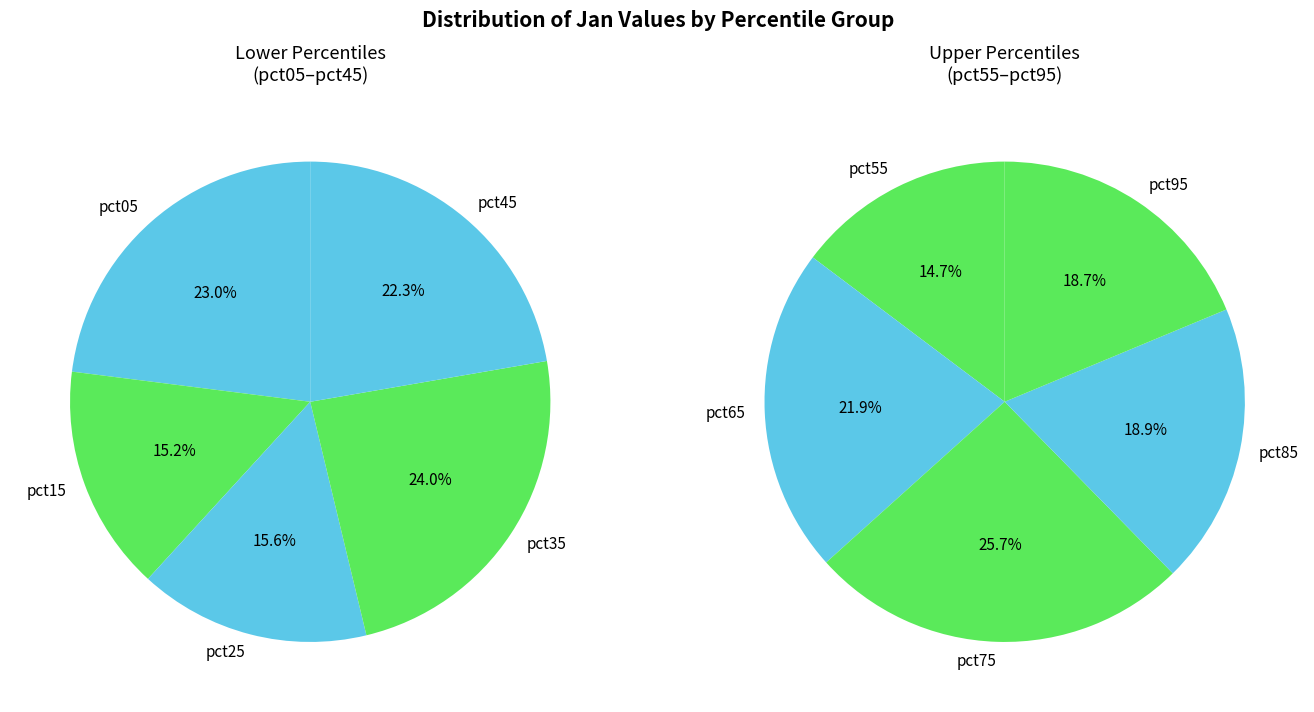

Does pct45 account for over 50% of the chart?

No